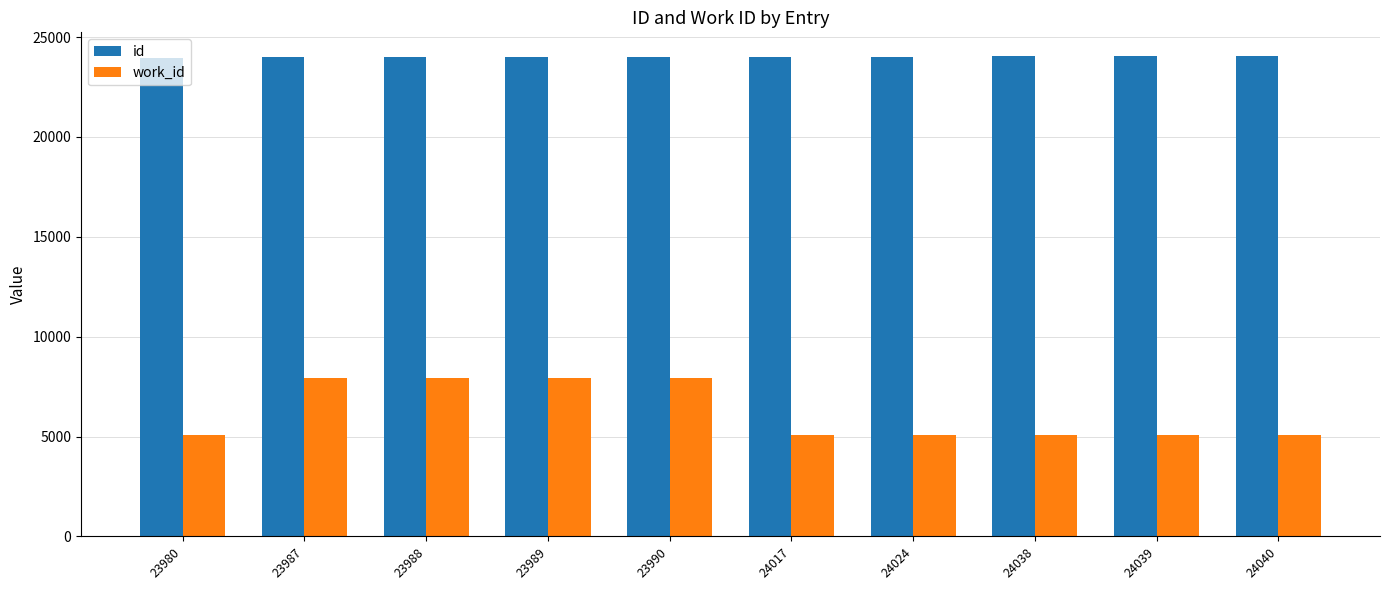

Count the number of categories in the chart.

10